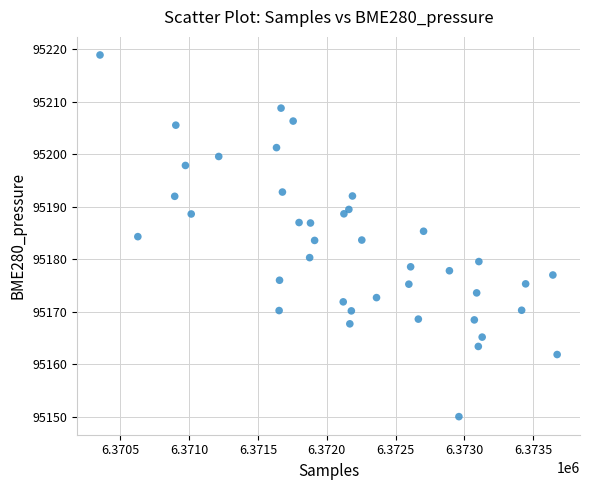

What is the range of Y values (max minus min)?

68.9